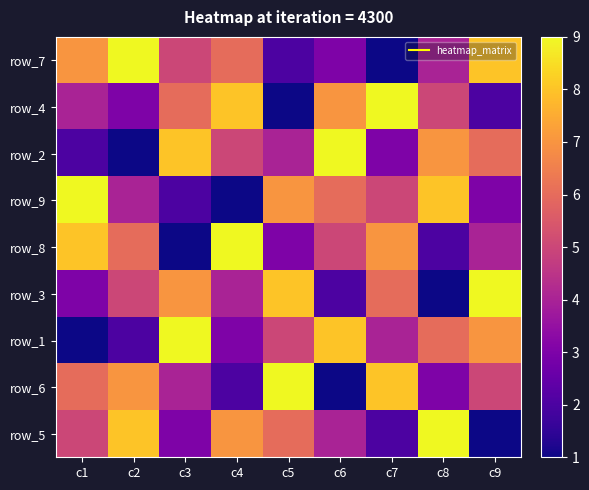

Count the row_7 values in the range 3 to 7.

5